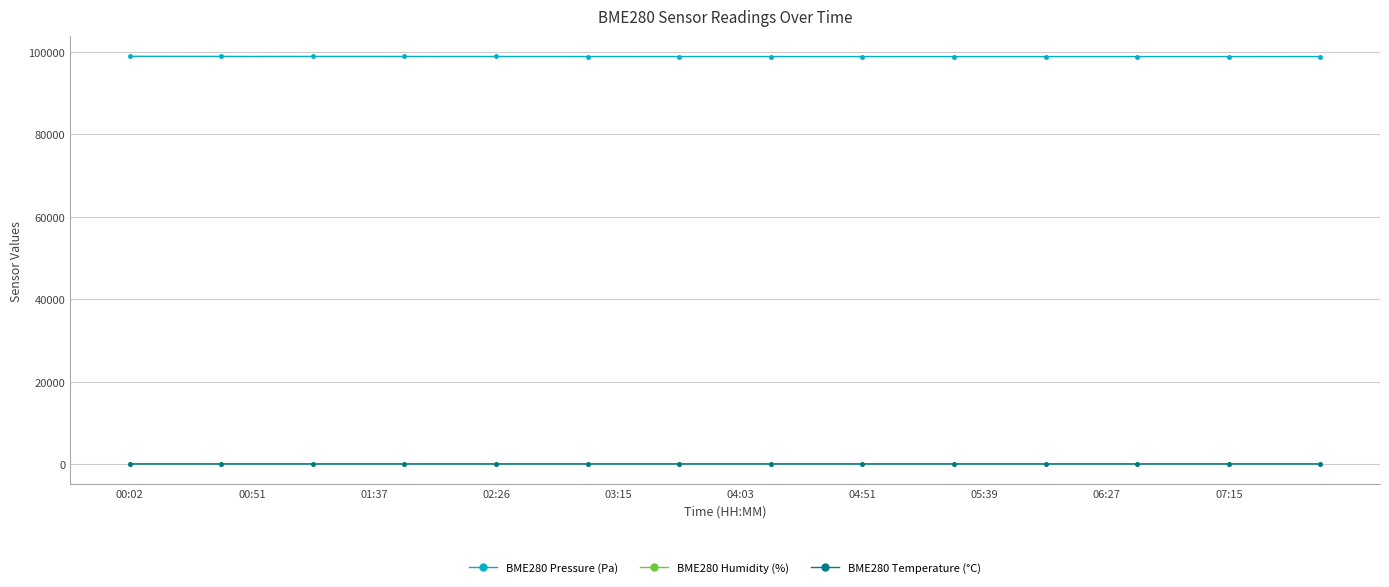

Which series has the largest total across all categories?

BME280 Pressure (Pa)